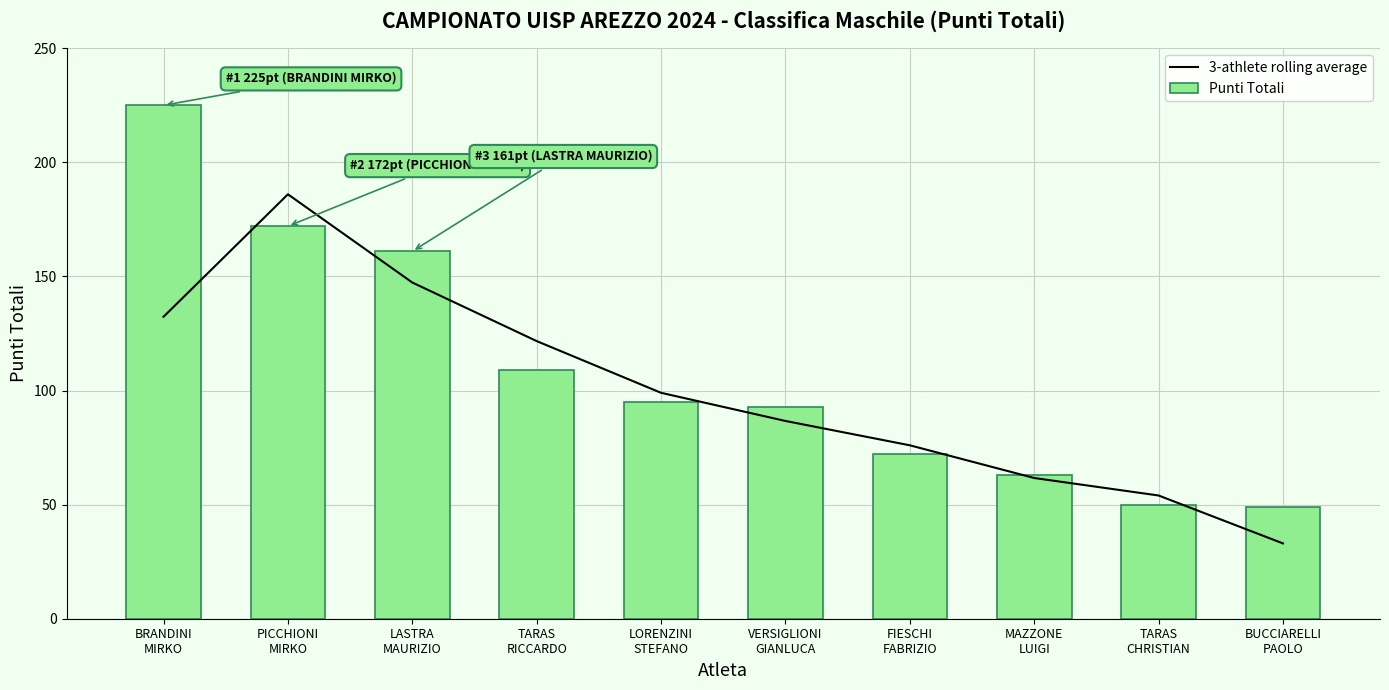

Which has a higher value, LORENZINI
STEFANO or BUCCIARELLI
PAOLO?

LORENZINI
STEFANO